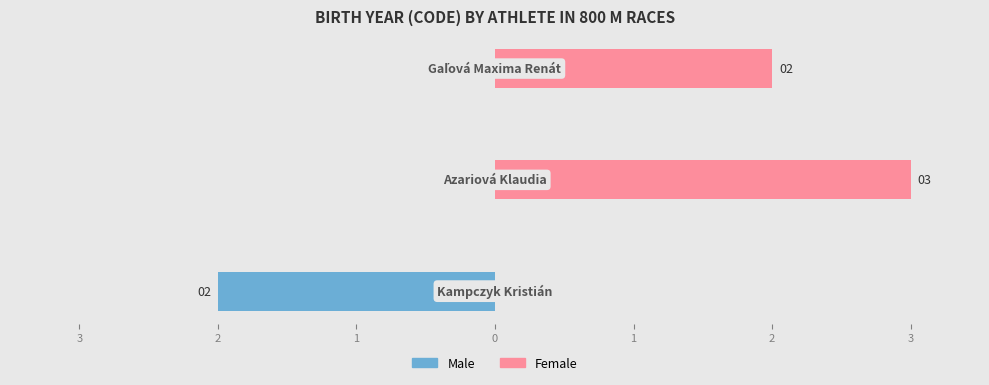

Is it true that Female equals 2 at 1?

True